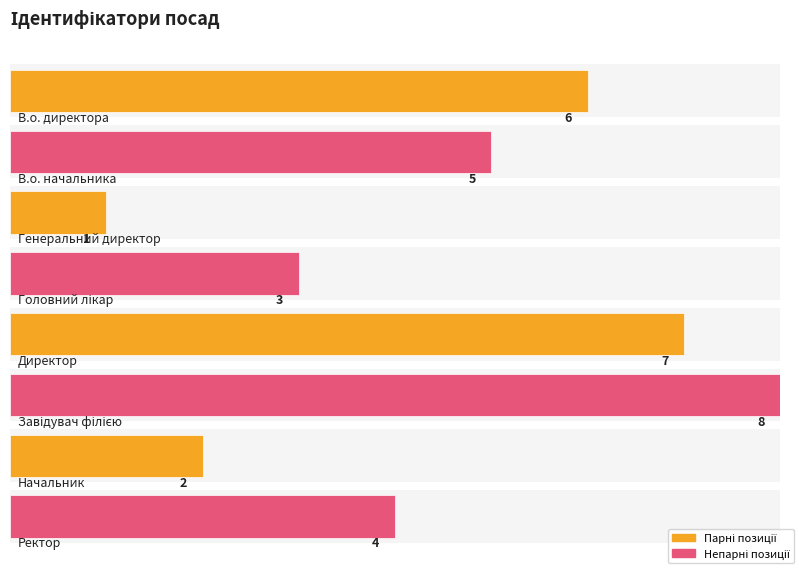

Which has a higher value, Директор or Головний лікар?

Директор